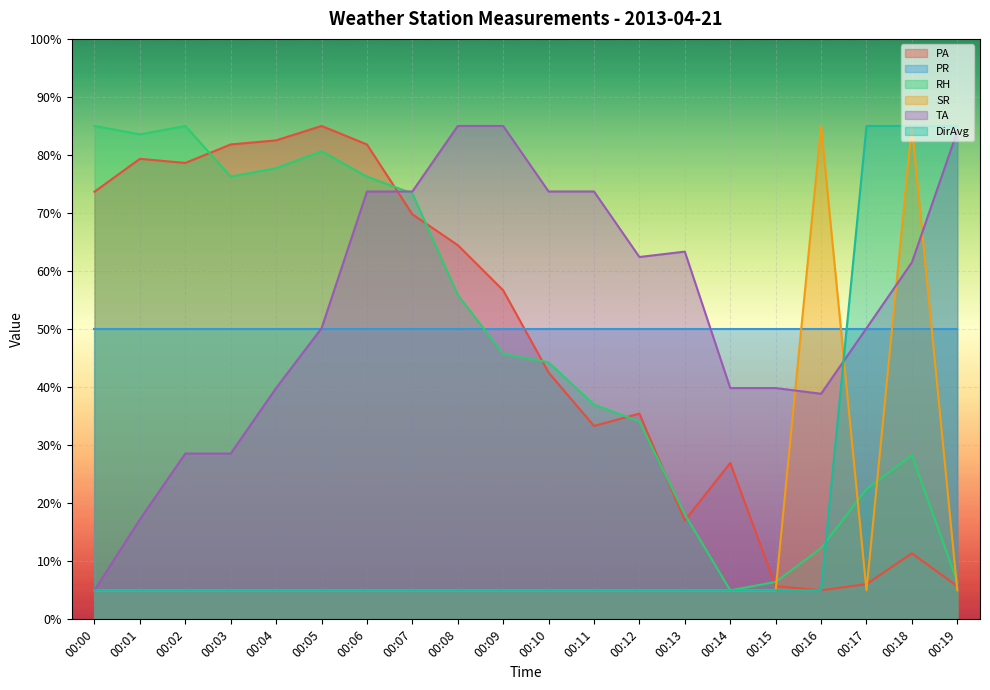

Which series has the largest total across all categories?

TA